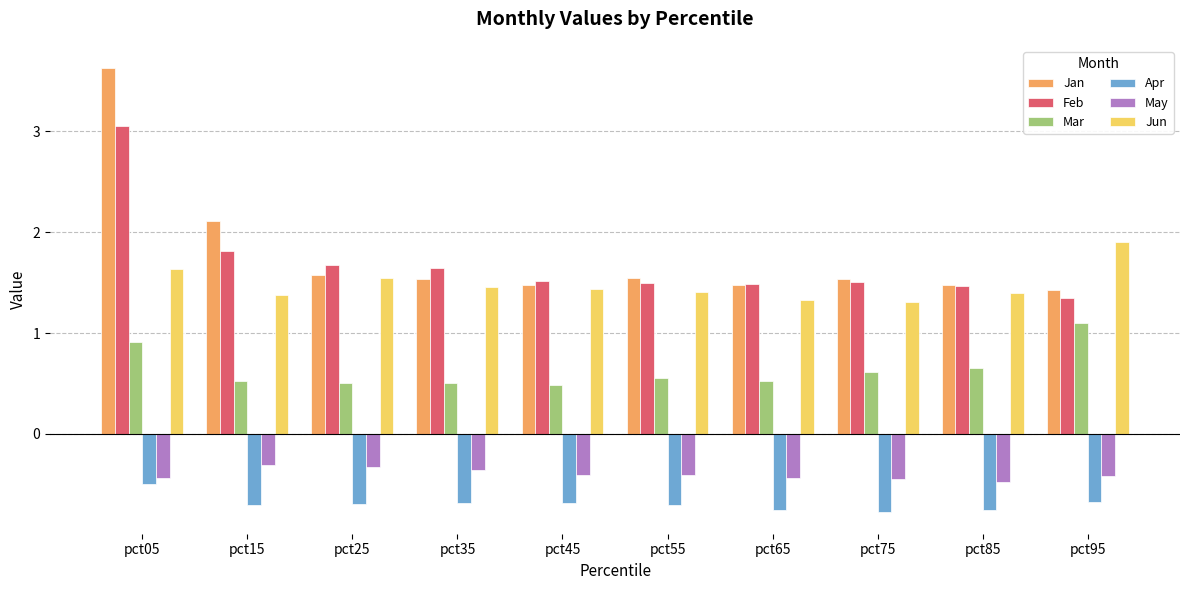

List the series in order of their peak value, highest first.

Jan, Feb, Jun, Mar, May, Apr